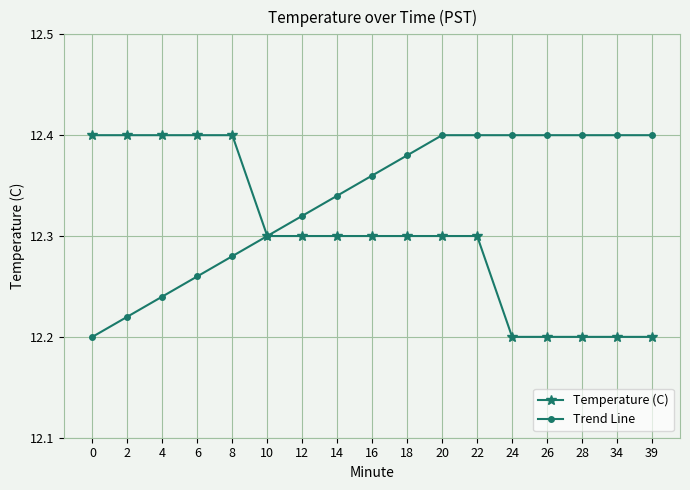

Rank the series at 14 from highest to lowest value.

Trend Line, Temperature (C)